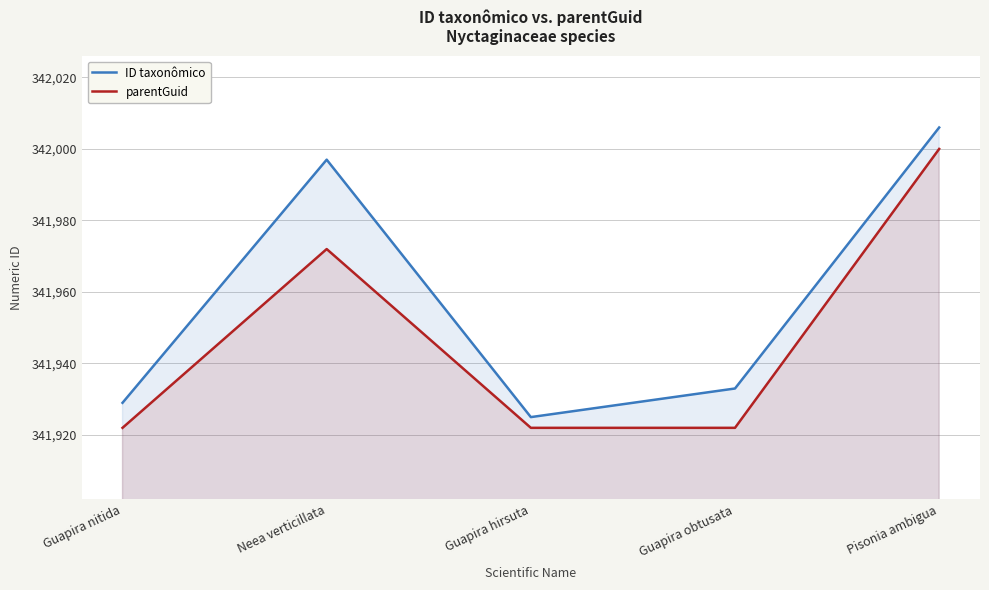

What is the label of the 3rd point from the right?

Guapira hirsuta